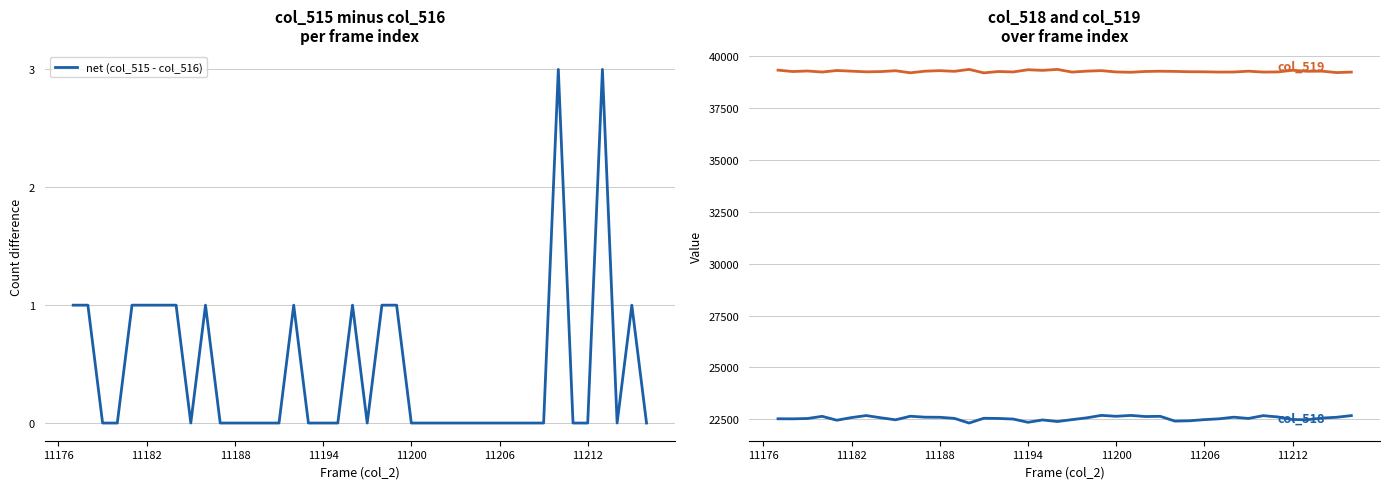

The net (col_515 - col_516) series shows 2 at 11182. True or false?

False